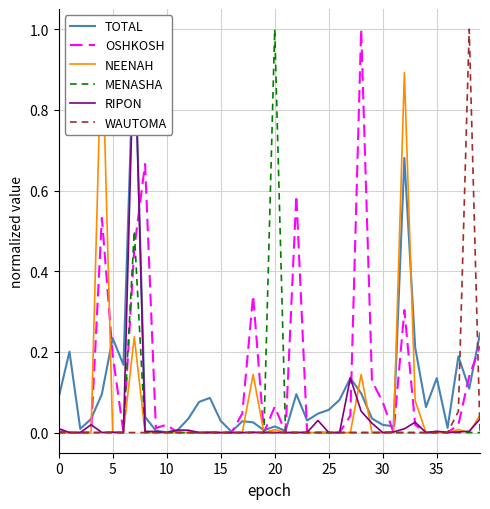

True or false: NEENAH and OSHKOSH cross at least once.

True